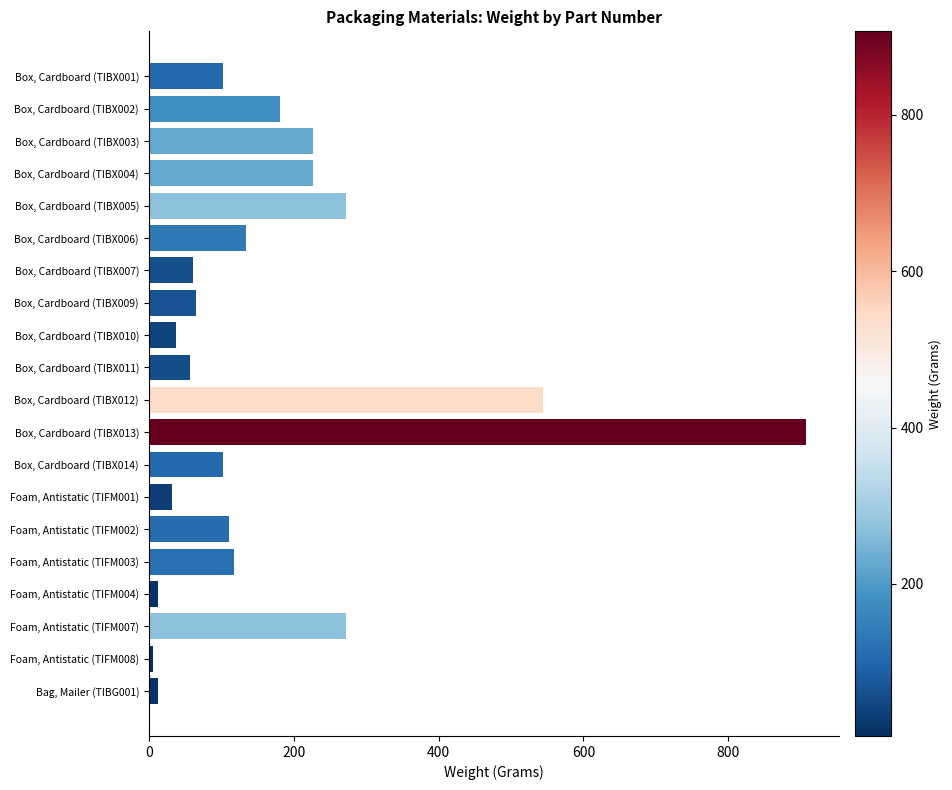

Is it true that the value at Box, Cardboard (TIBX013) is 345.9?

False